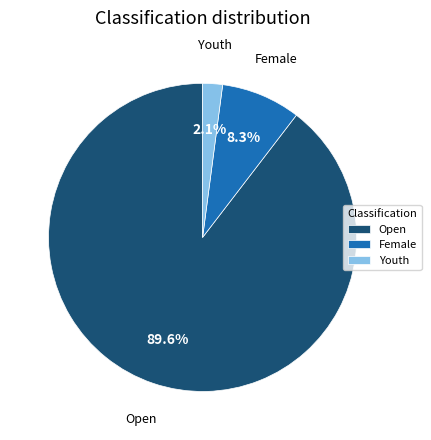

What portion of the pie excludes Open?

10.4%